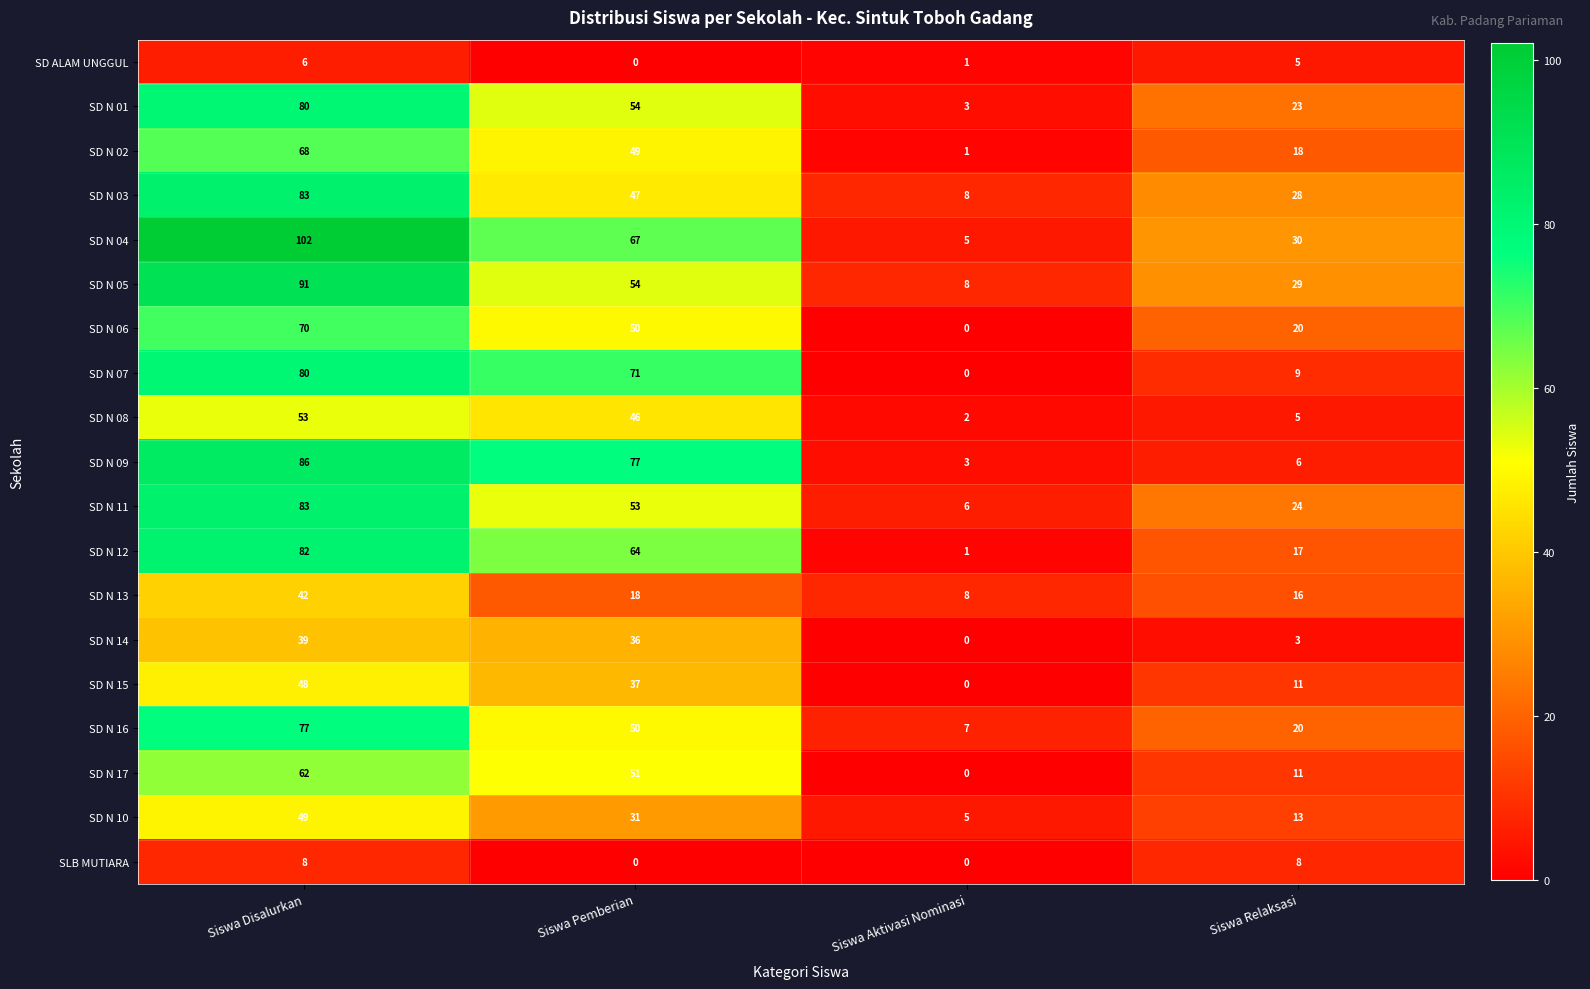

Between Siswa Disalurkan and Siswa Relaksasi, which series saw the biggest shift?

SD N 09